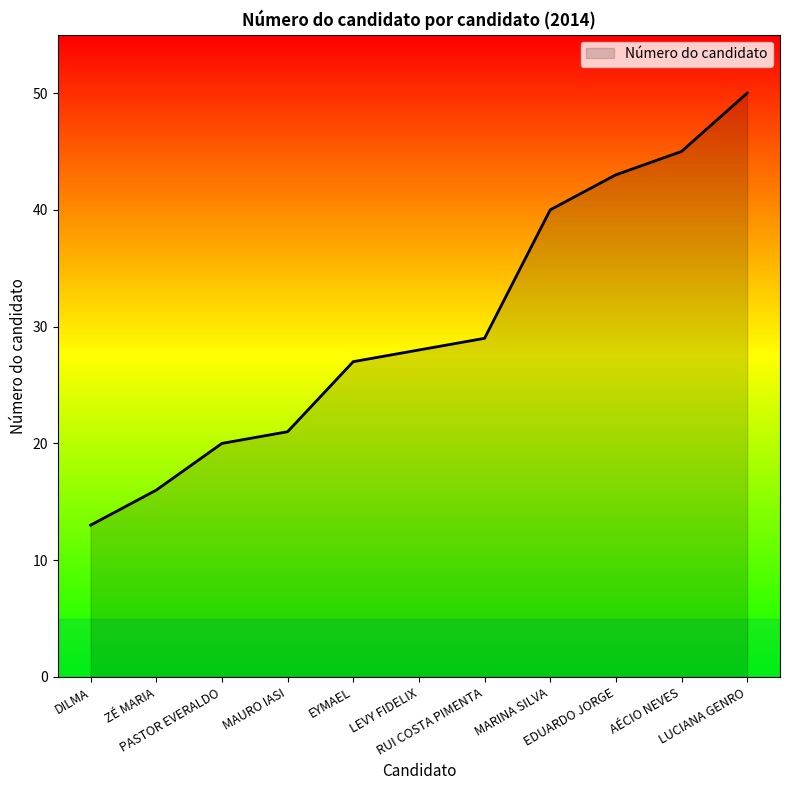

Rank the categories by value from highest to lowest.

LUCIANA GENRO, AÉCIO NEVES, EDUARDO JORGE, MARINA SILVA, RUI COSTA PIMENTA, LEVY FIDELIX, EYMAEL, MAURO IASI, PASTOR EVERALDO, ZÉ MARIA, DILMA